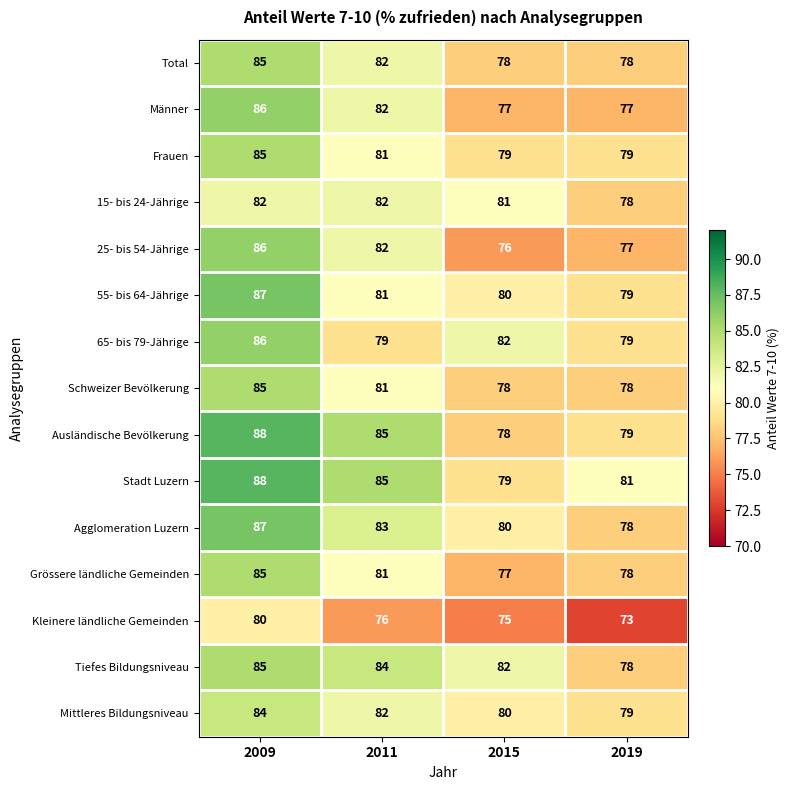

What is the smallest value displayed?

73